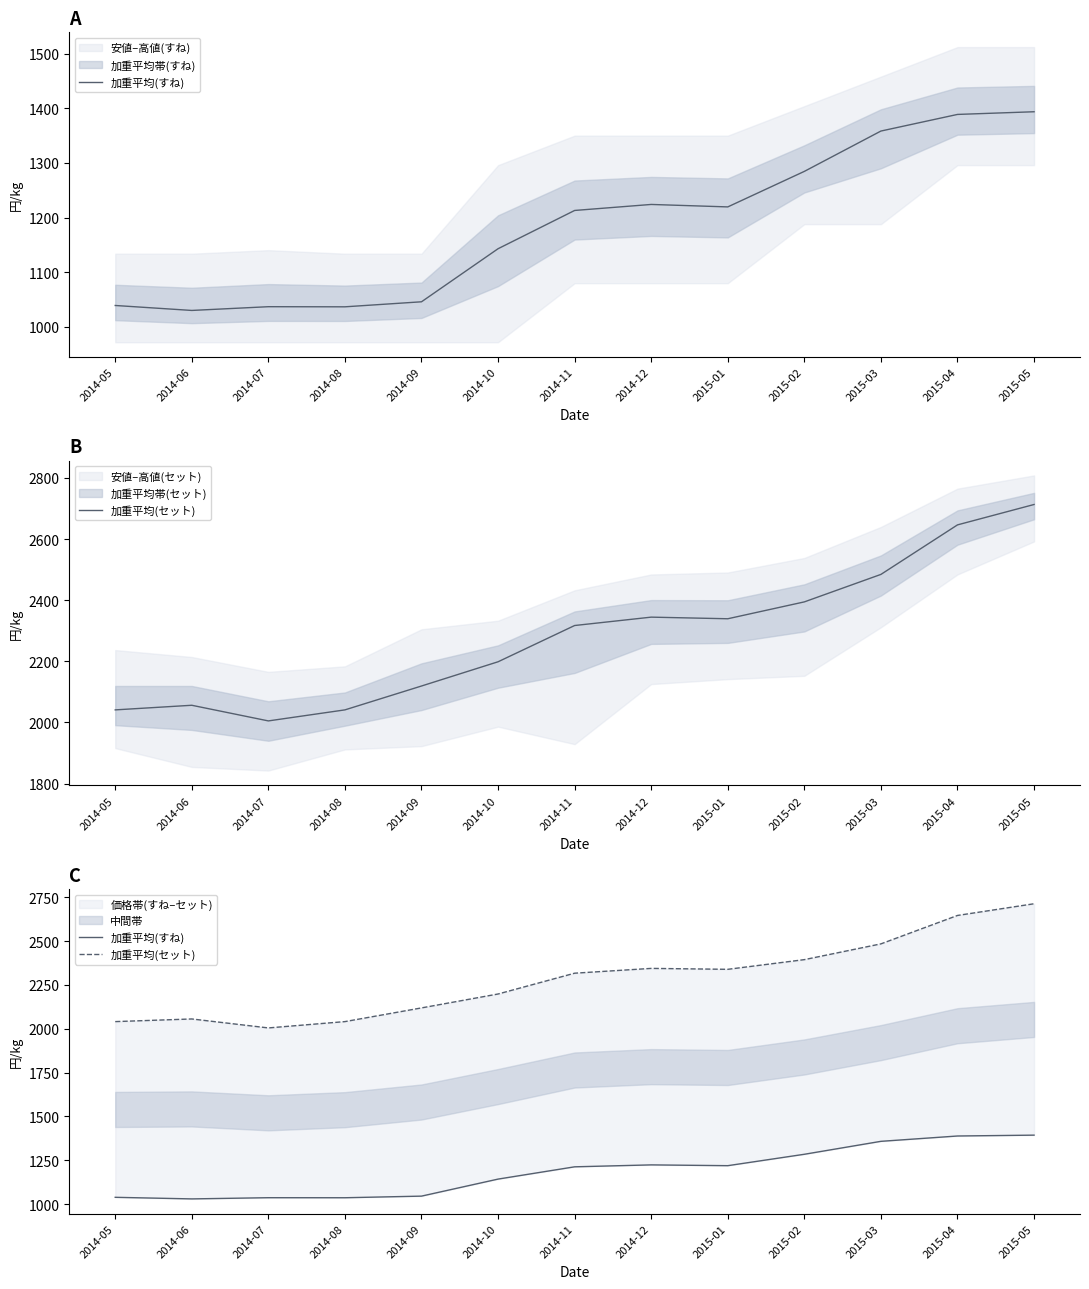

What is the average value of the 加重平均(セット) series?

2284.5